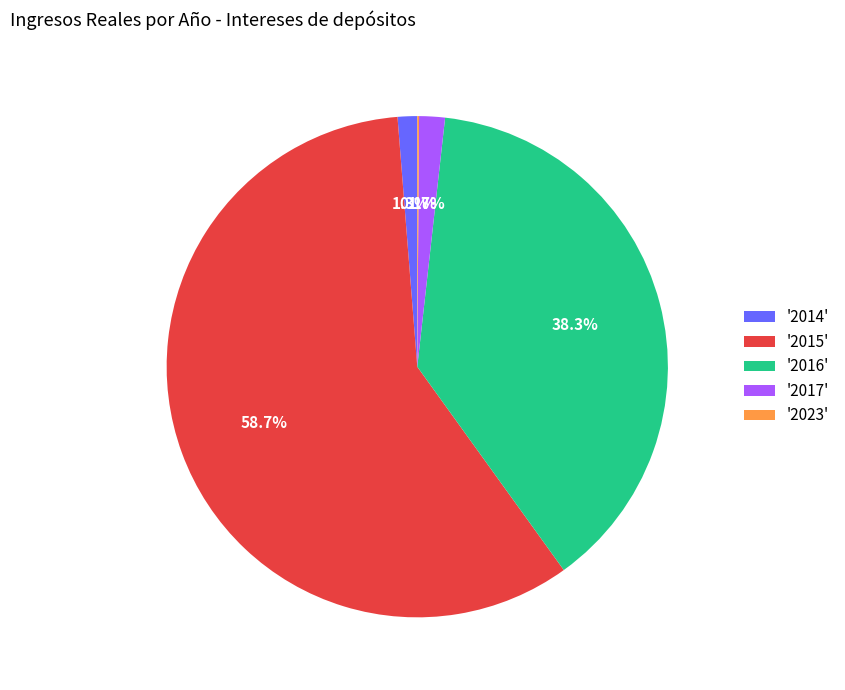

How much of the chart is everything except '2014'?

98.7%